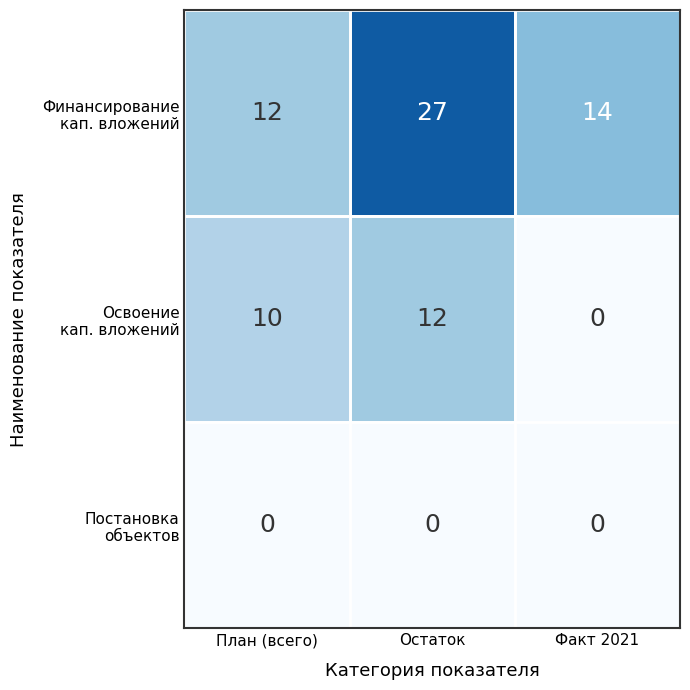

What is the spread (max minus min) of values at План (всего)?

12